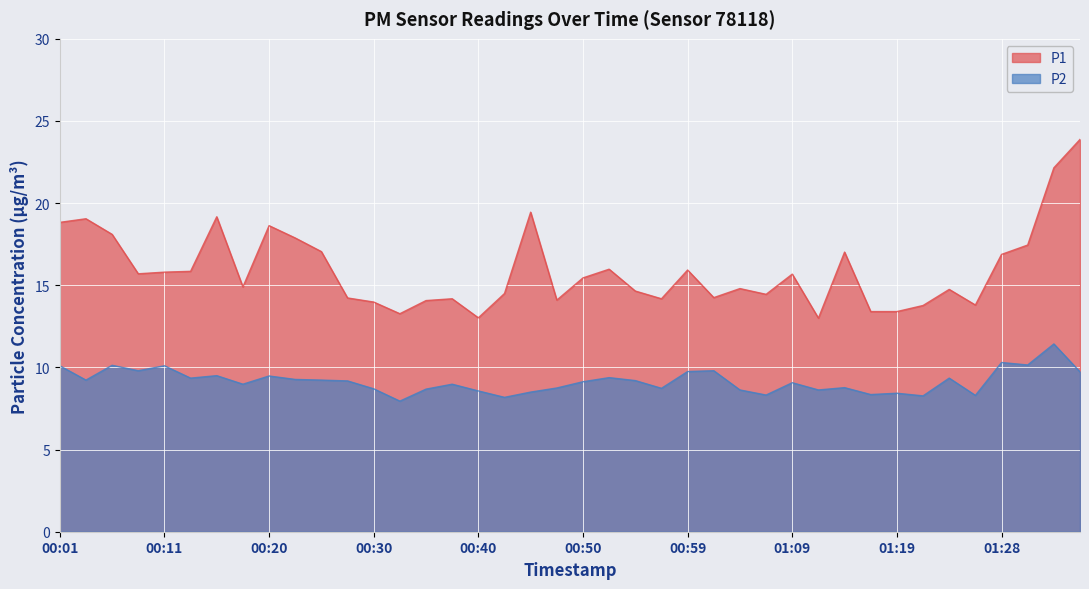

What are all the series names shown in the legend?

P1, P2